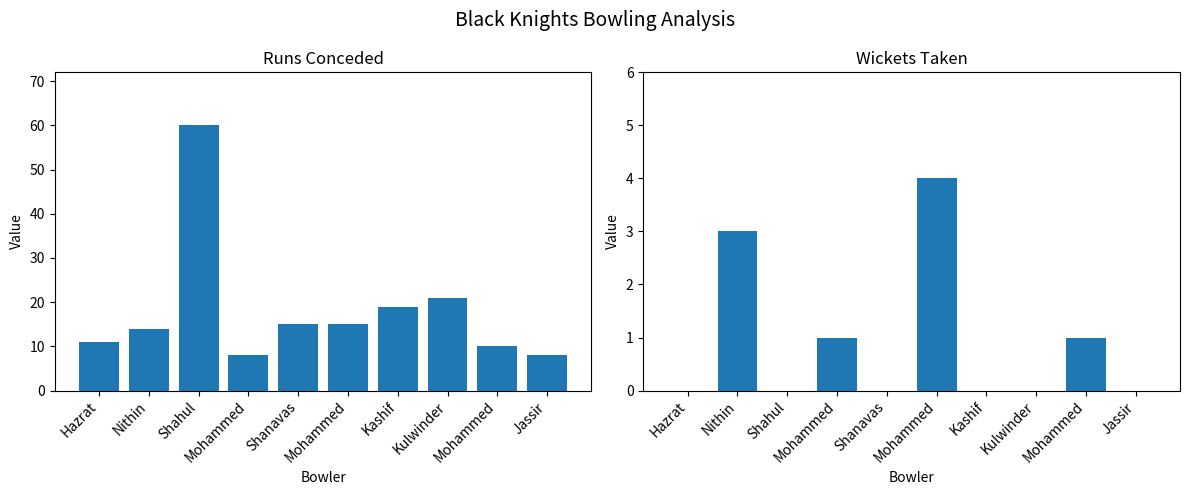

What is the difference between the Runs values at Shanavas and Kulwinder?

6